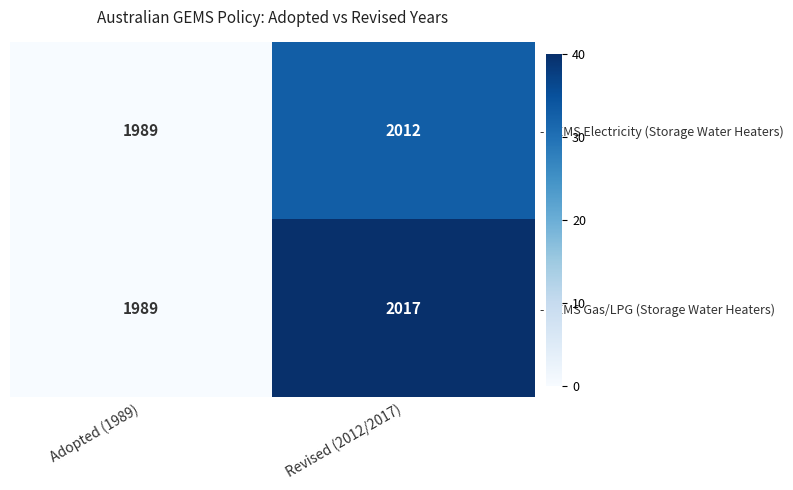

Which series has the largest total across all categories?

- GEMS Gas/LPG (Storage Water Heaters)